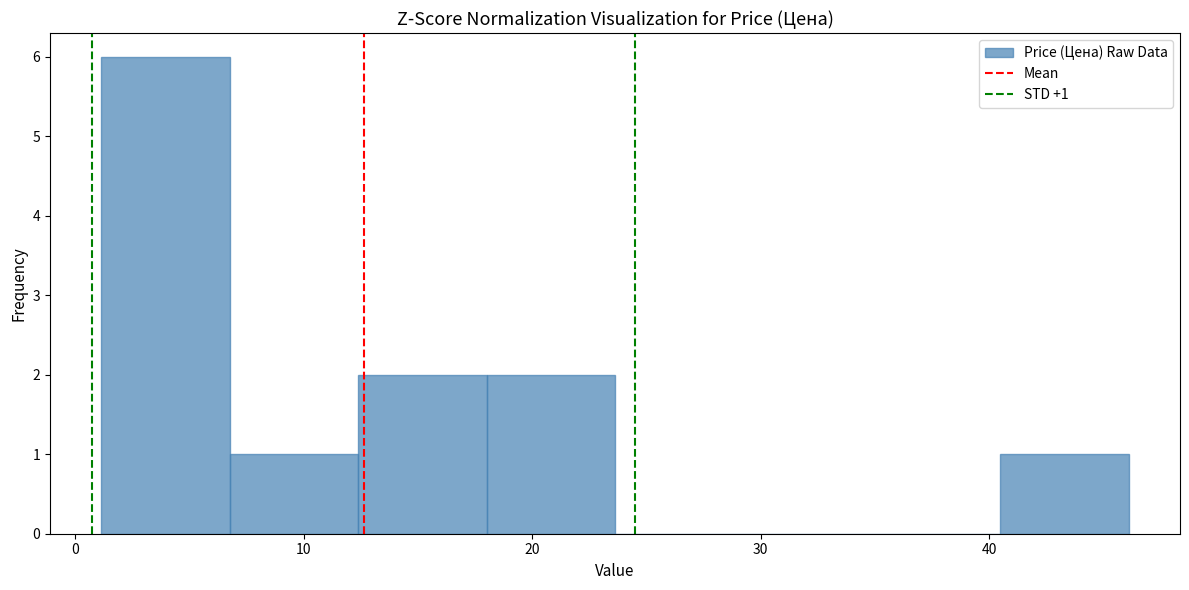

Over which range of the x-axis is the bar tallest?

1 to 7